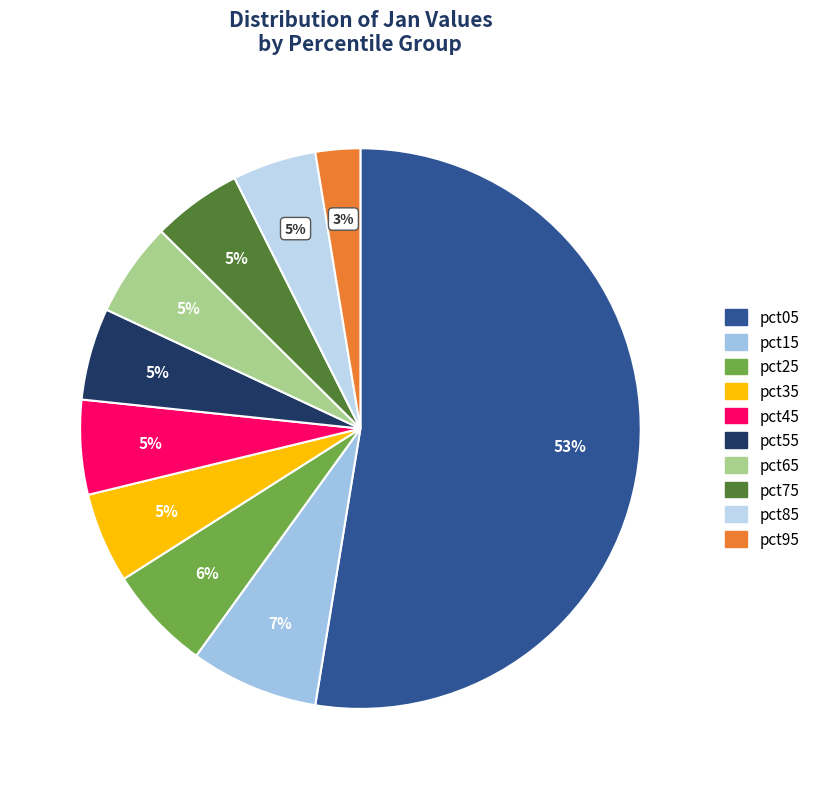

Which category has the biggest portion of the pie?

pct05